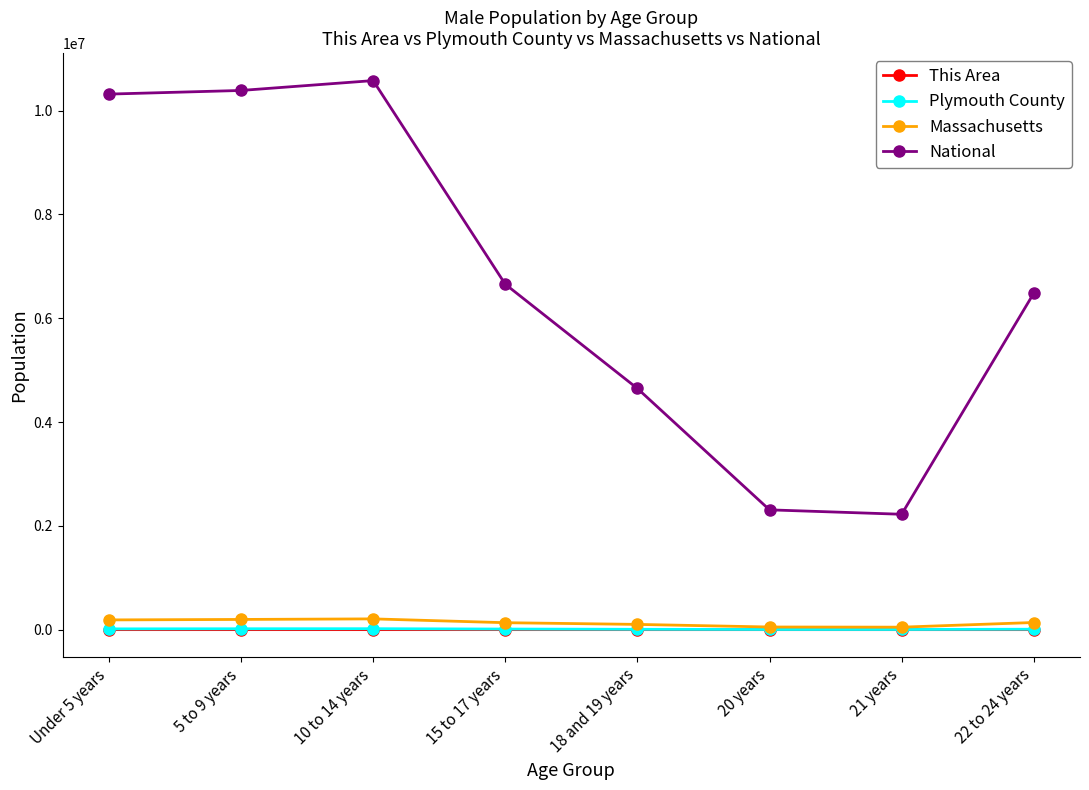

True or false: This Area and Plymouth County cross at least once.

False